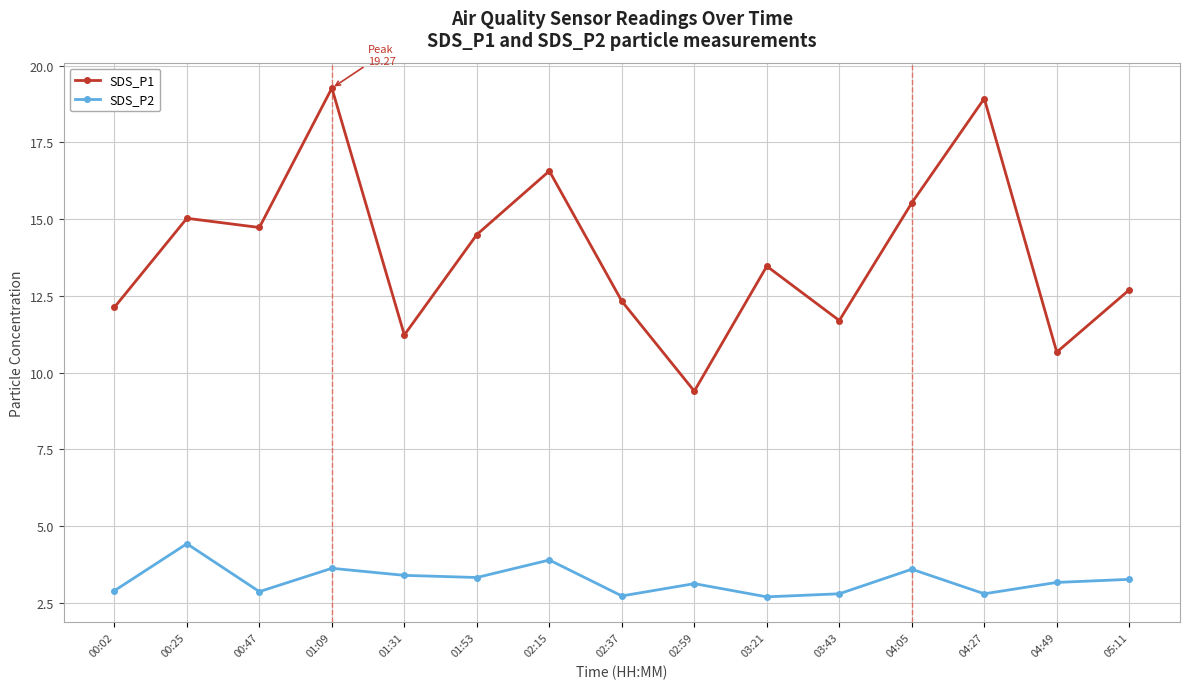

True or false: SDS_P1 and SDS_P2 intersect in this chart.

False